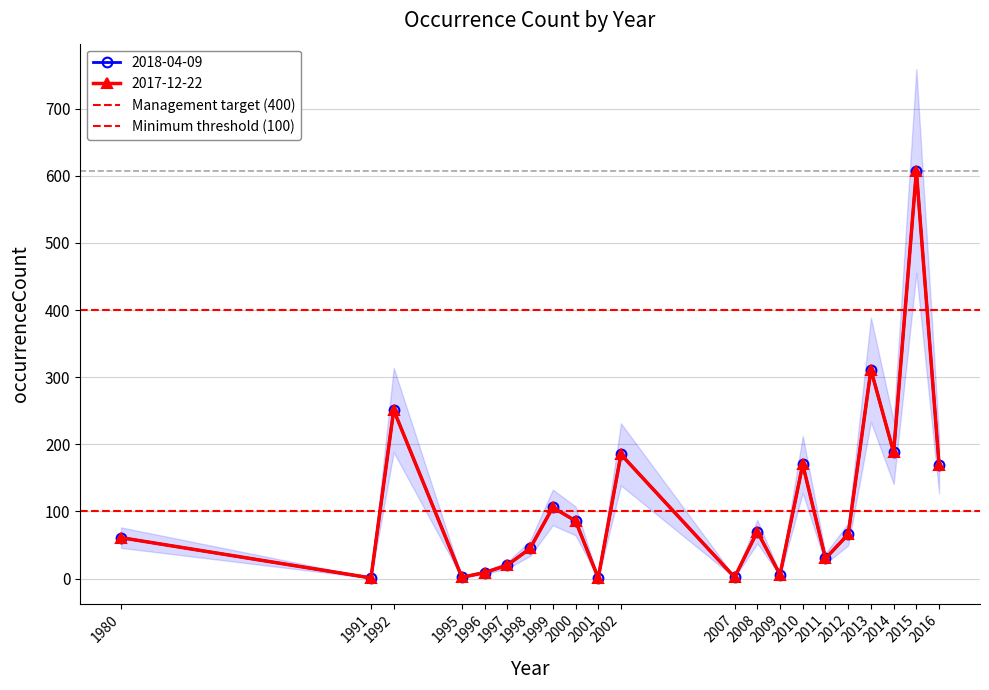

Does the chart have visible grid lines?

Yes